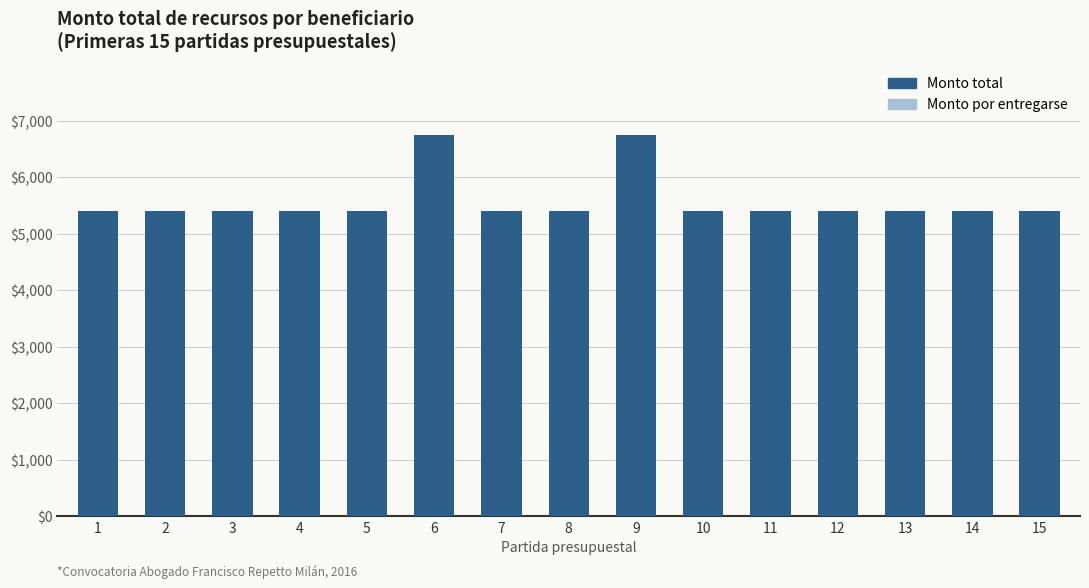

What is the value of the 1st bar from the left?

5400